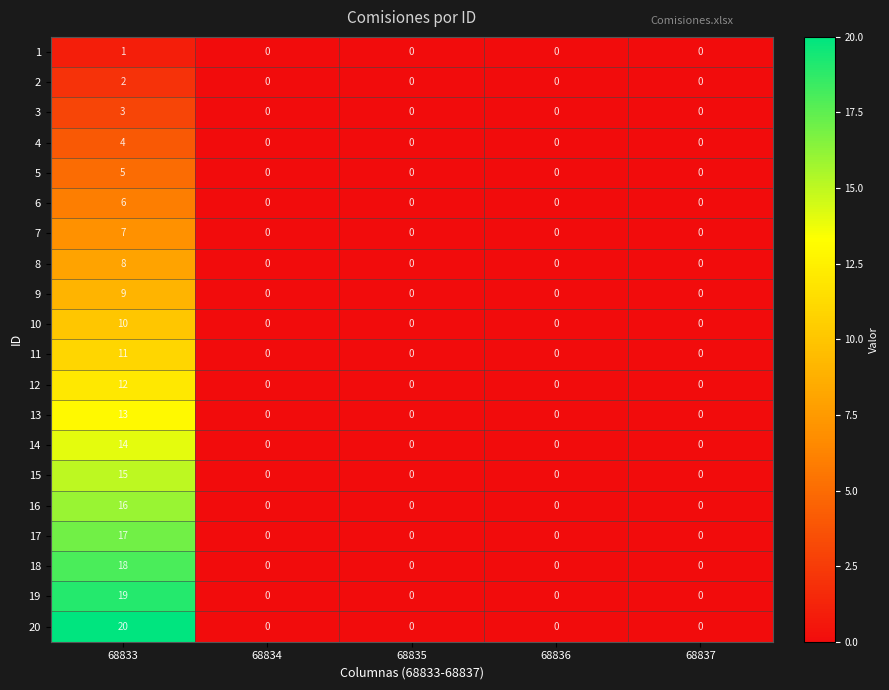

What is the maximum value shown in the chart?

20